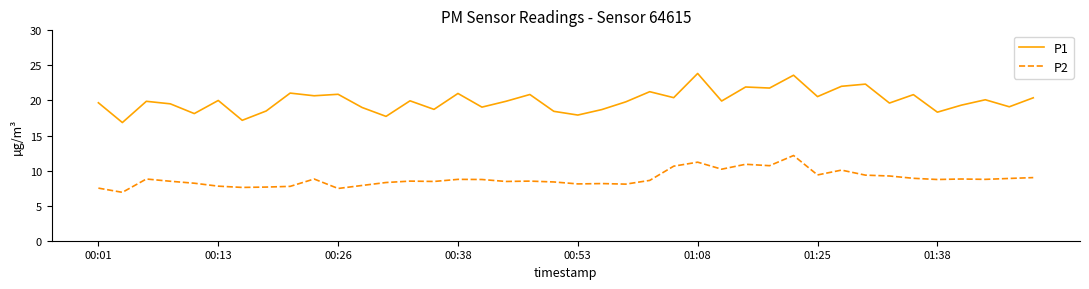

What is the minimum value for P1?

16.9